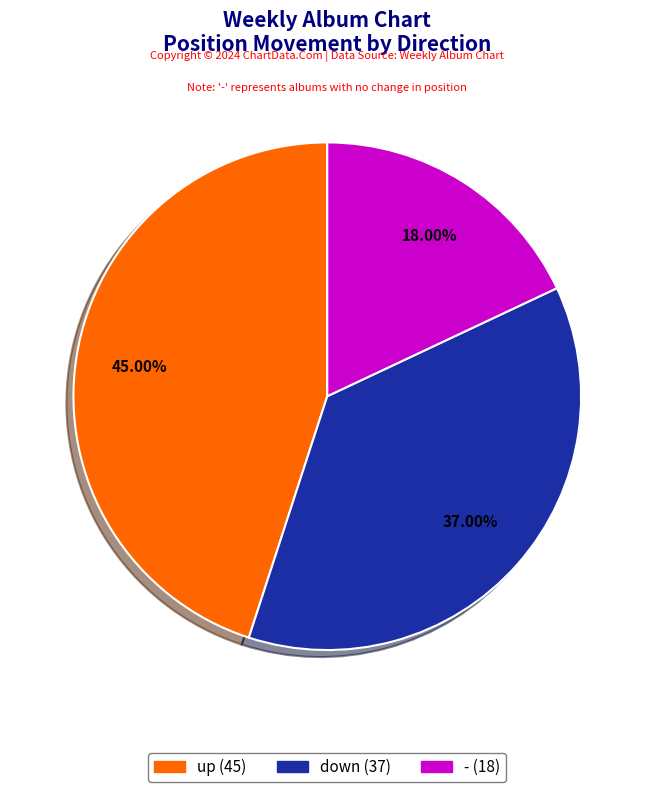

Combined, what portion of the pie is down and -?

55.0%